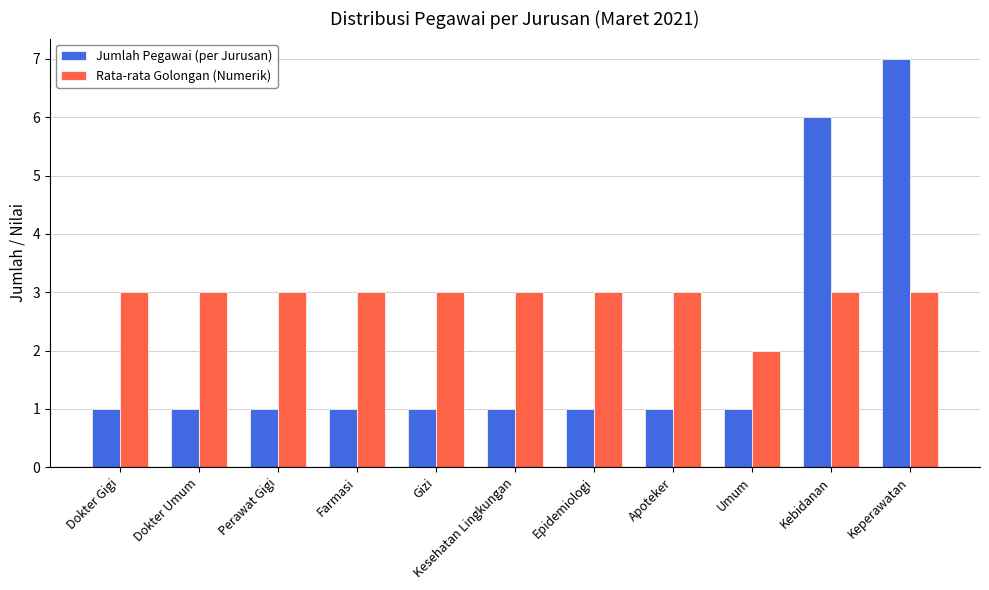

Which series has the largest total across all categories?

Rata-rata Golongan (Numerik)